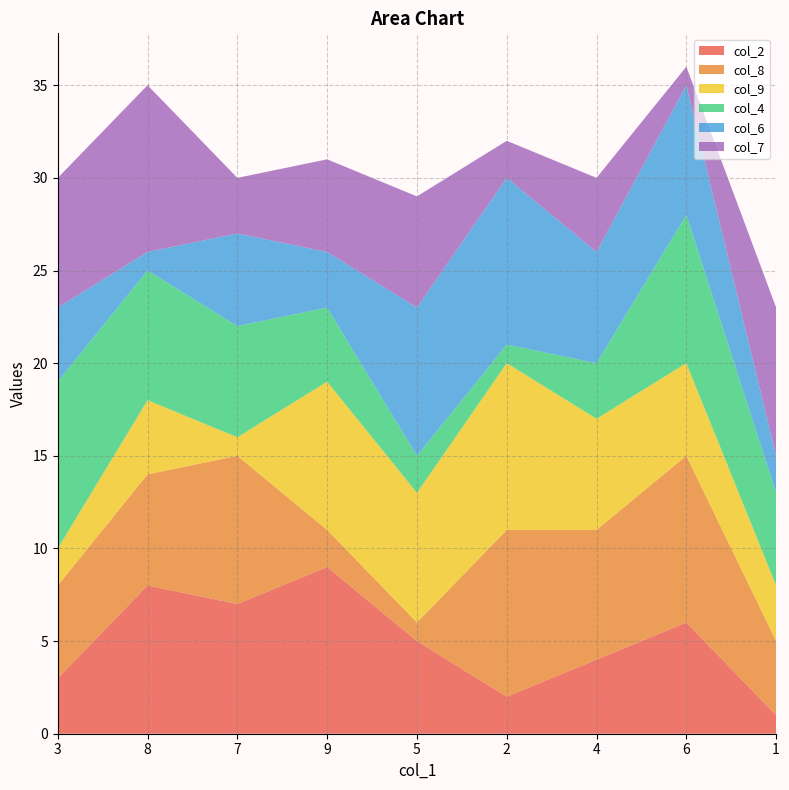

Reading left to right, extract all data points from this chart.

col_2: 3=3	8=8	7=7	9=9	5=5	2=2	4=4	6=6	1=1
col_8: 3=5	8=6	7=8	9=2	5=1	2=9	4=7	6=9	1=4
col_9: 3=2	8=4	7=1	9=8	5=7	2=9	4=6	6=5	1=3
col_4: 3=9	8=7	7=6	9=4	5=2	2=1	4=3	6=8	1=5
col_6: 3=4	8=1	7=5	9=3	5=8	2=9	4=6	6=7	1=2
col_7: 3=7	8=9	7=3	9=5	5=6	2=2	4=4	6=1	1=8